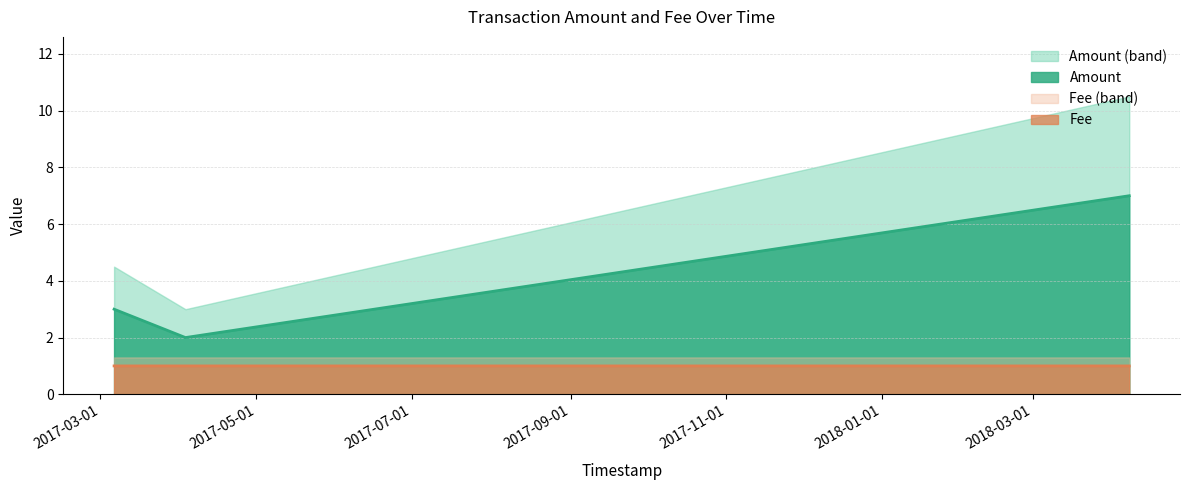

Is it true that Amount equals 0.7 at 2017-03-06 08:32:10?

False